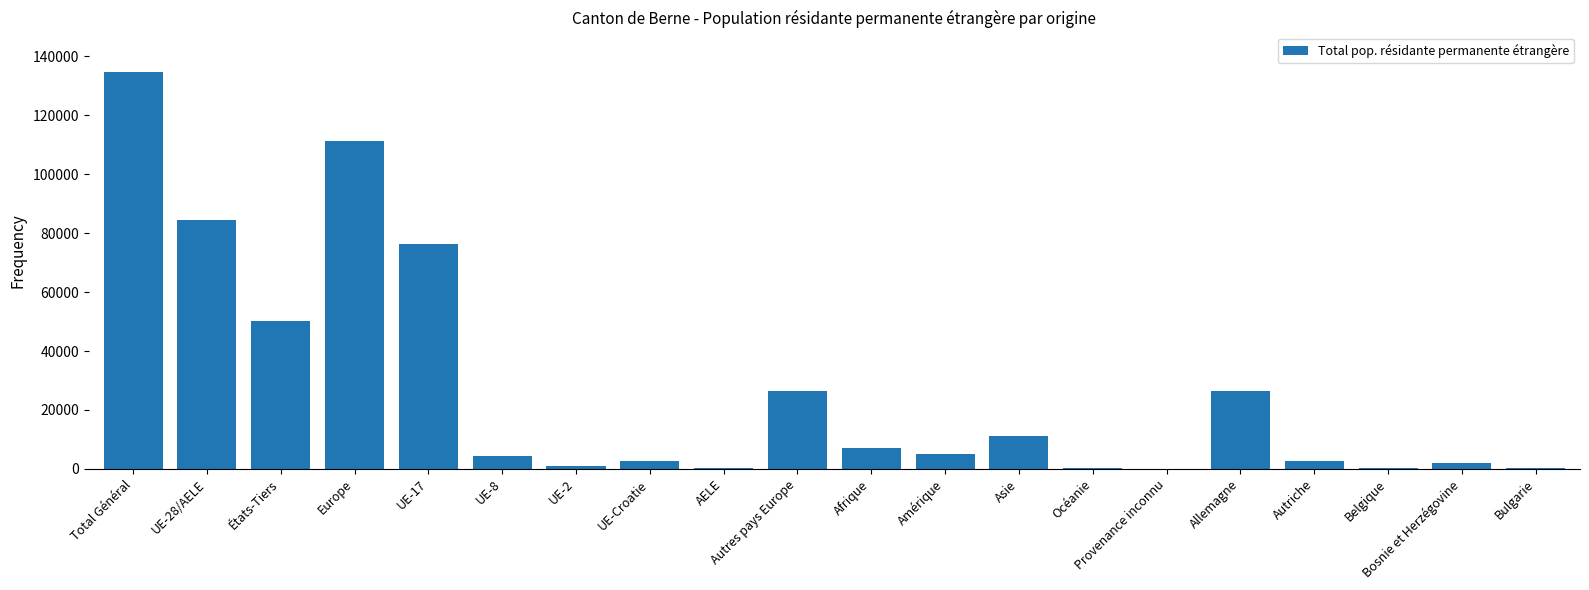

The value at États-Tiers is 28886. True or false?

False